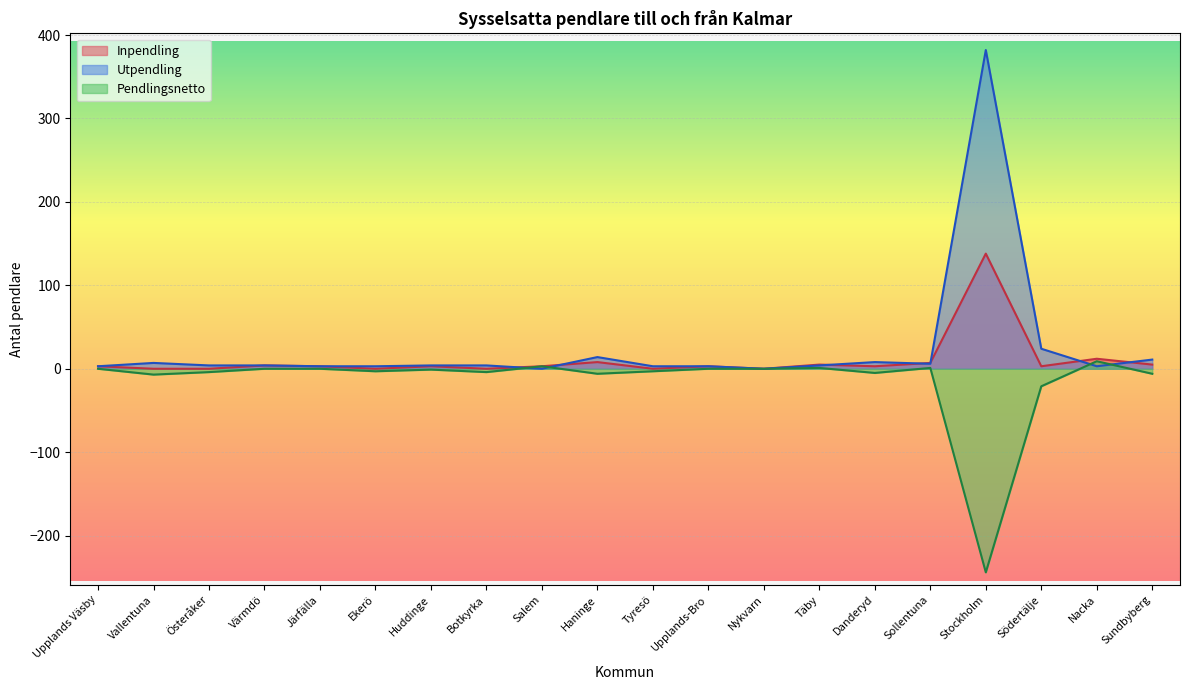

What is the difference between the Utpendling values at Stockholm and Vallentuna?

375